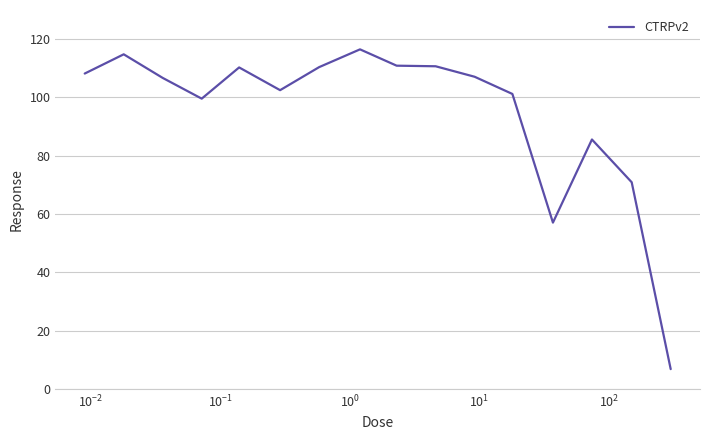

What is the difference between the maximum and minimum values?

109.7